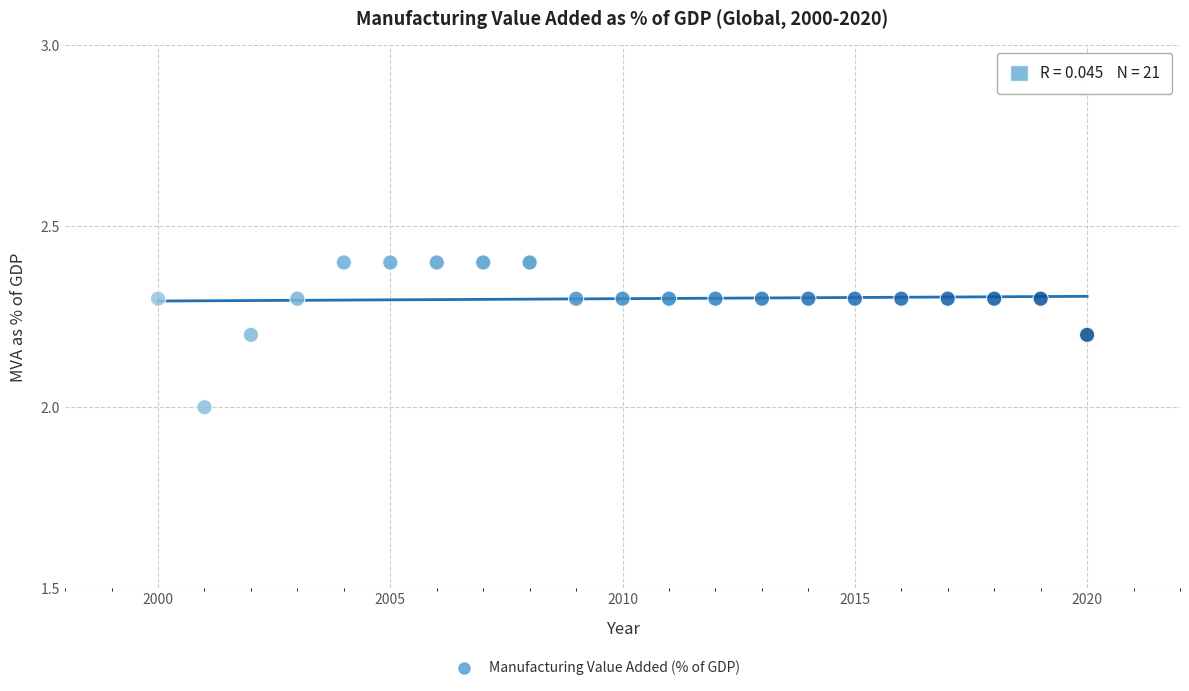

What is the range of Y values (max minus min)?

0.4